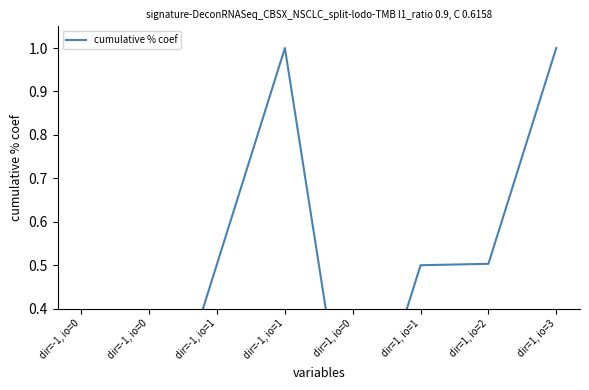

True or false: there are more than 0 points higher than both neighbors.

True